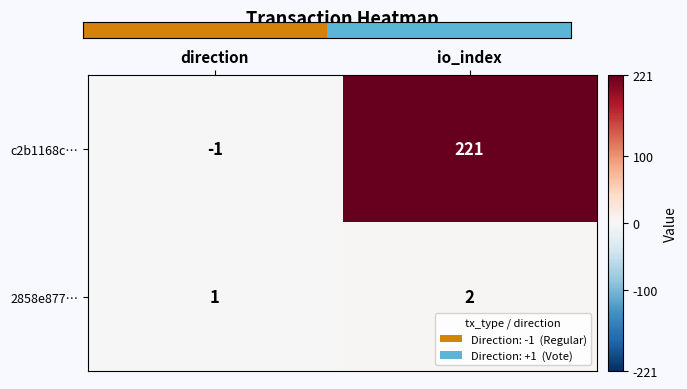

Is it true that 2858e877… equals 1 at direction?

True